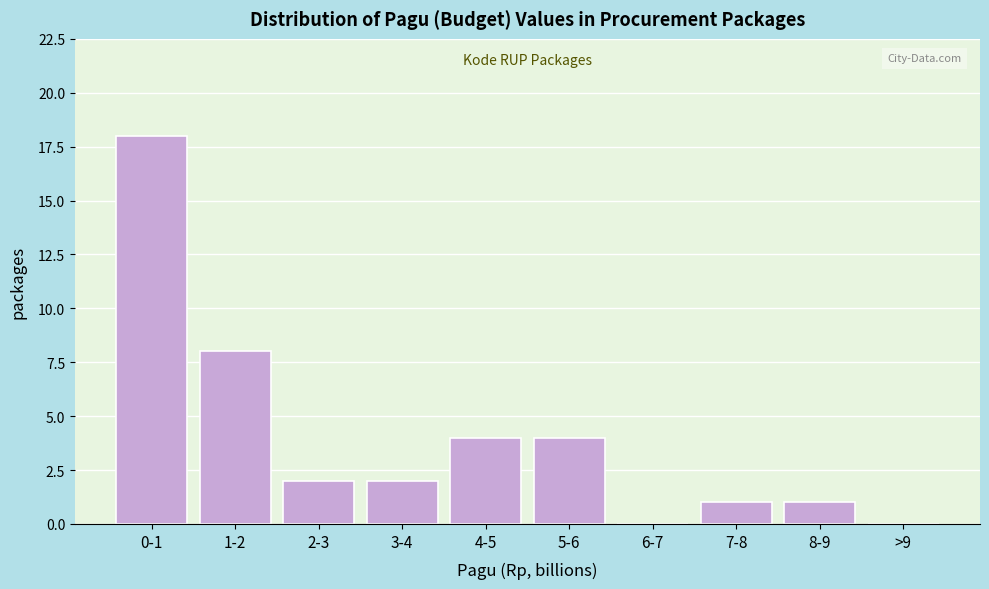

Reading right to left, transcribe all the data shown in this chart.

>9=0	8-9=1	7-8=1	6-7=0	5-6=4	4-5=4	3-4=2	2-3=2	1-2=8	0-1=18